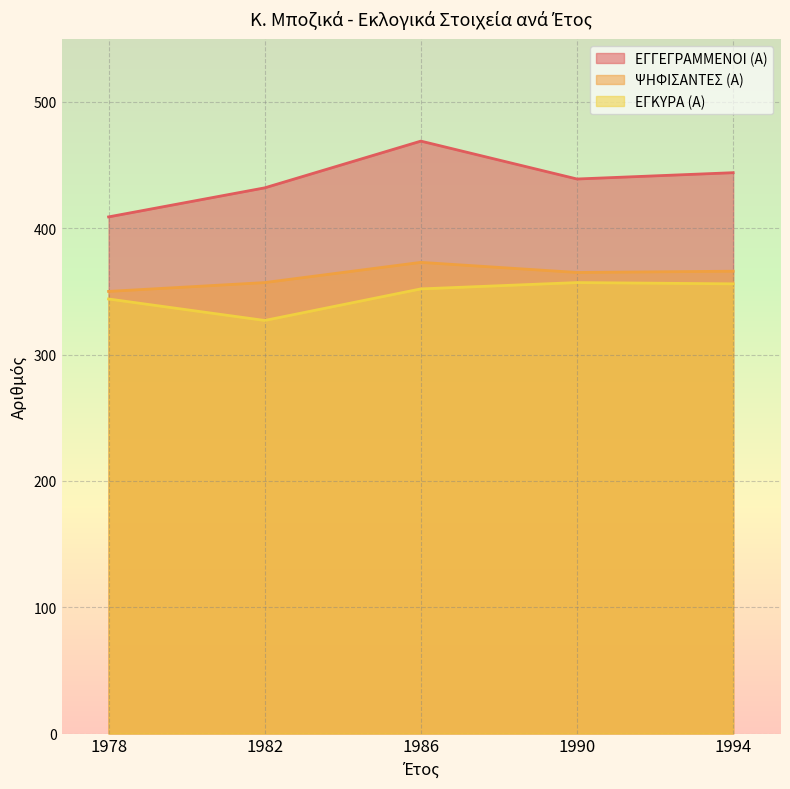

What is the difference between the ΨΗΦΙΣΑΝΤΕΣ (Α) values at 1994 and 1978?

16